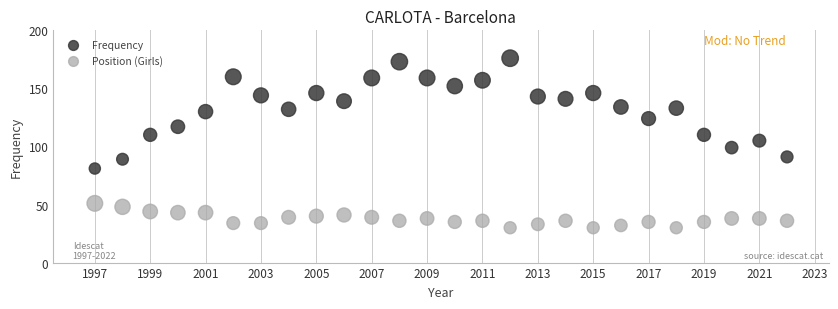

Across all series, what Y value is closest to 103?

105